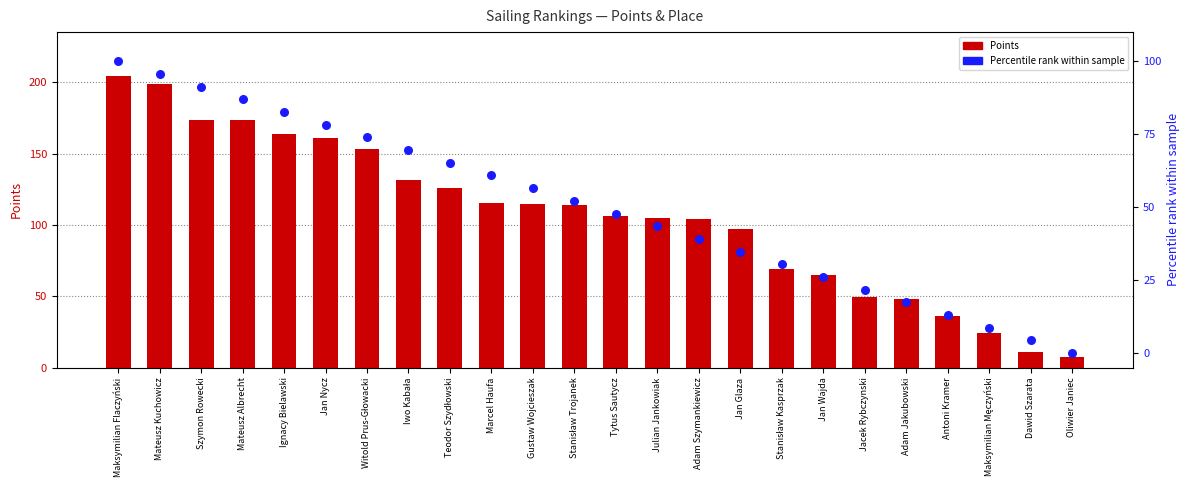

Which series reaches the minimum Y coordinate?

Percentile rank within sample